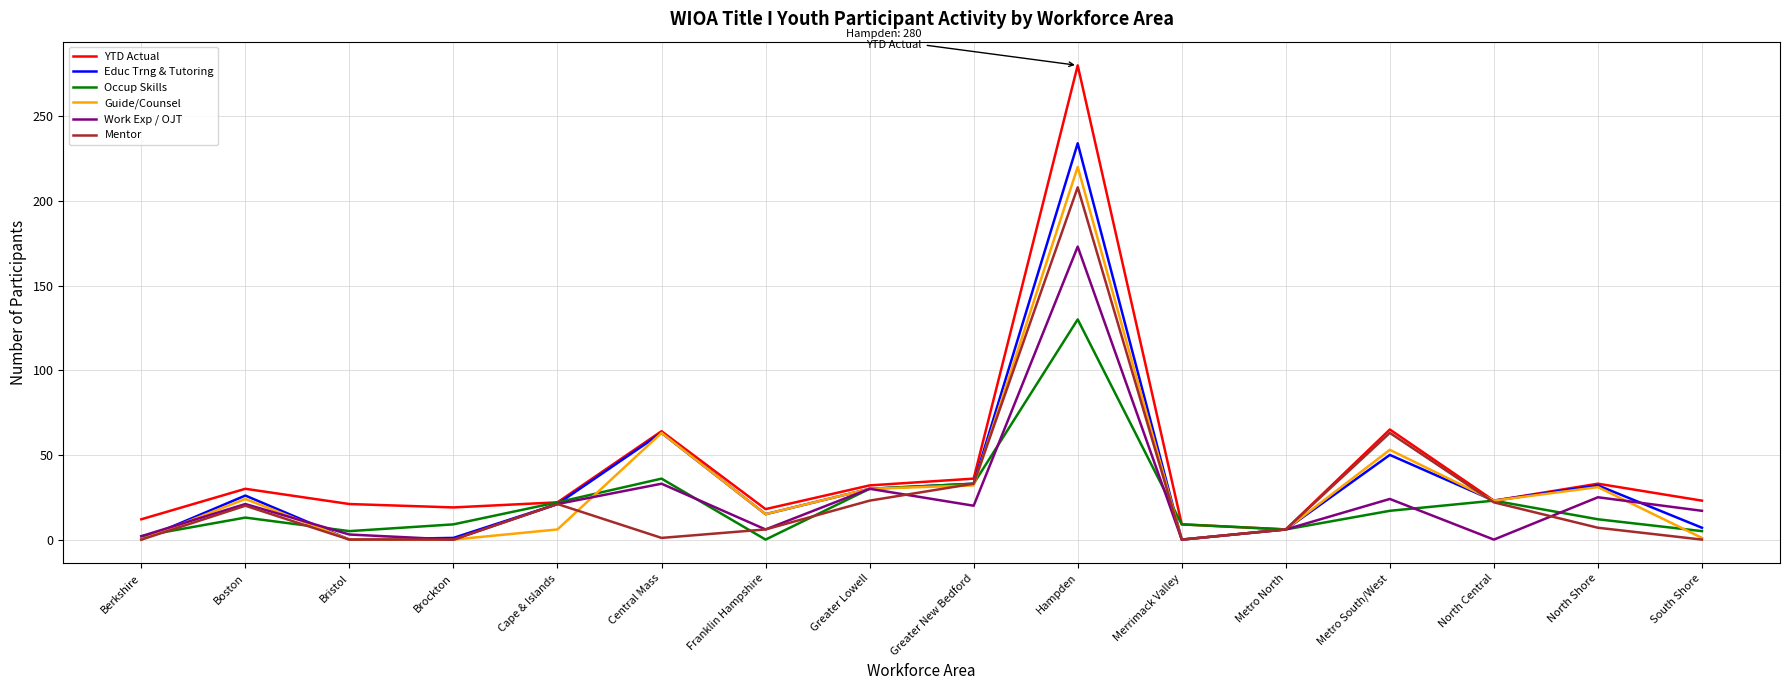

At which category is the sum across all series the highest?

Hampden